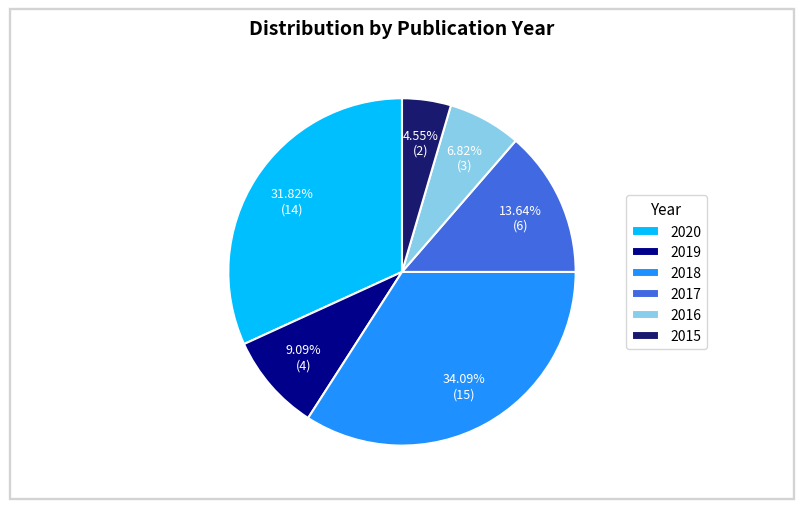

How many slices are in this pie chart?

6